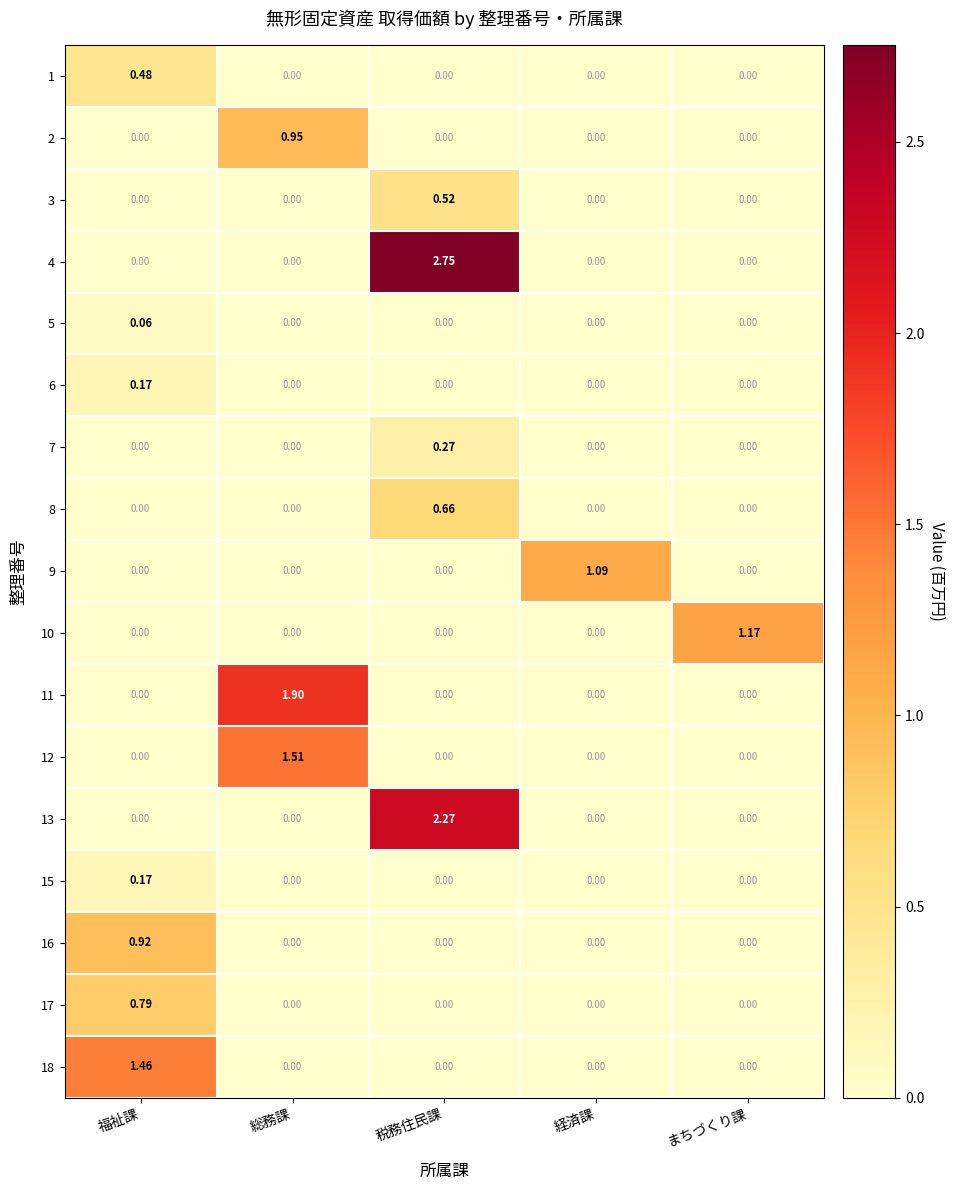

At which label does 16 reach its peak?

福祉課